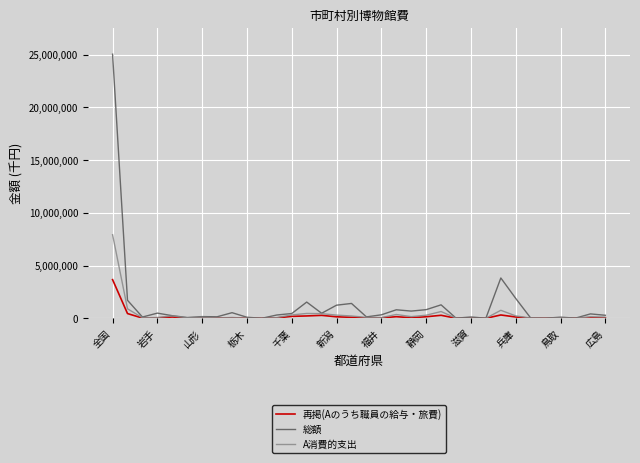

True or false: A消費的支出 has more than 0 points higher than both neighbors.

True